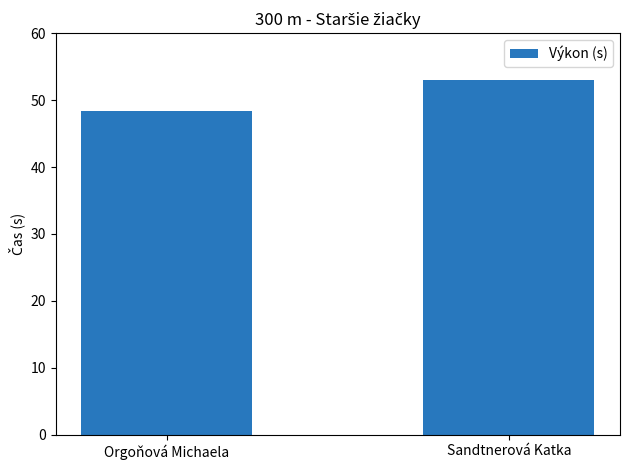

What is the change in value from Orgoňová Michaela to Sandtnerová Katka?

+4.7